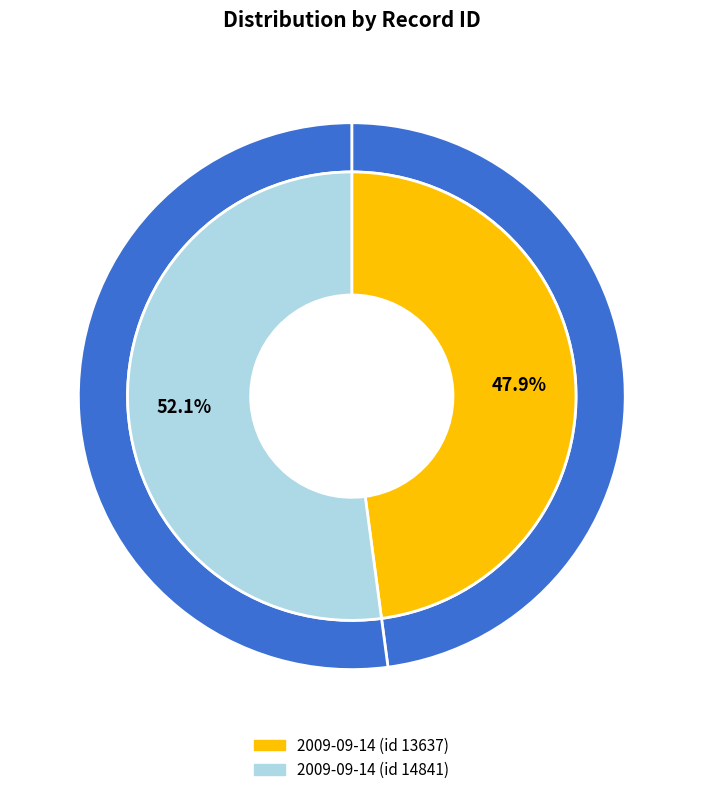

What is the change in value from 2009-09-14 (id 13637) to 2009-09-14 (id 14841)?

+1204